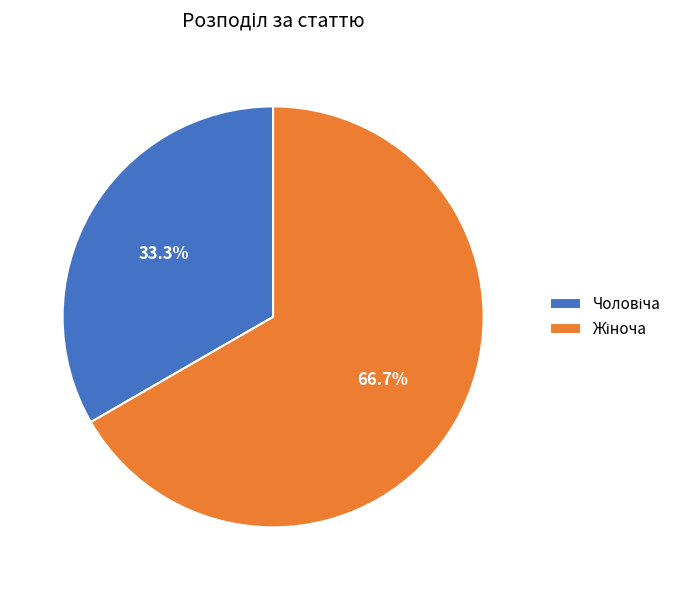

Is there any slice that represents more than half of the pie?

Yes